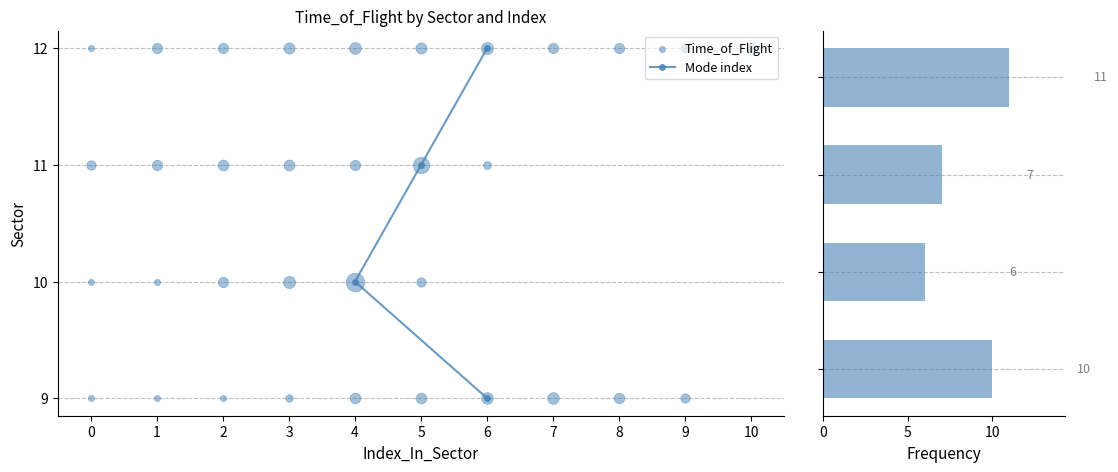

Reading left to right, what are all the values shown in this chart?

Mode index: 9	10	11	12
Frequency: 10	6	7	11